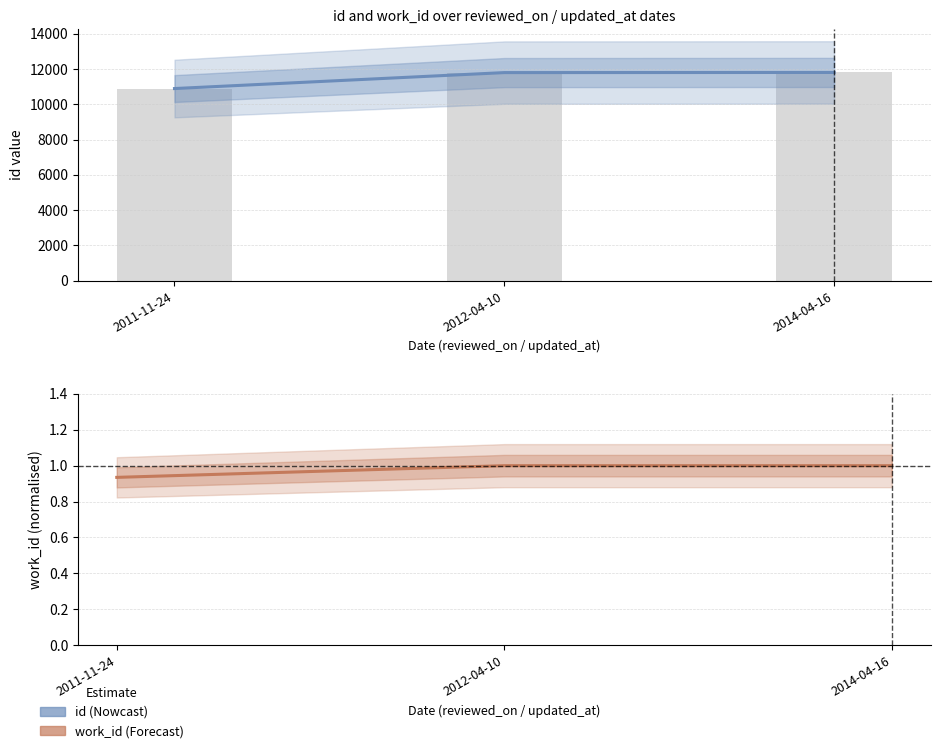

Reading left to right, extract all data points from this chart.

id (Nowcast): 10899.0	11804.0	11812.0
work_id (Forecast): 0.9	1.0	1.0